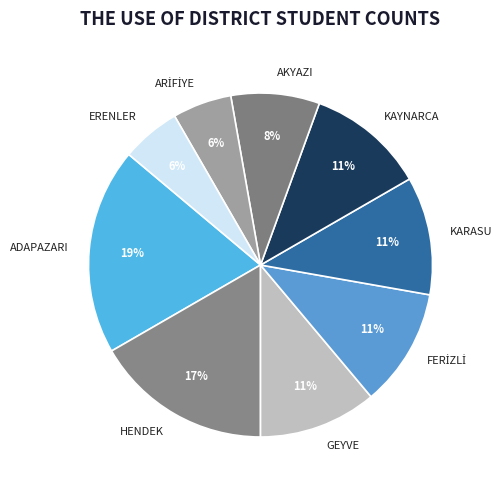

Do GEYVE and KAYNARCA together represent more than half of the pie?

No